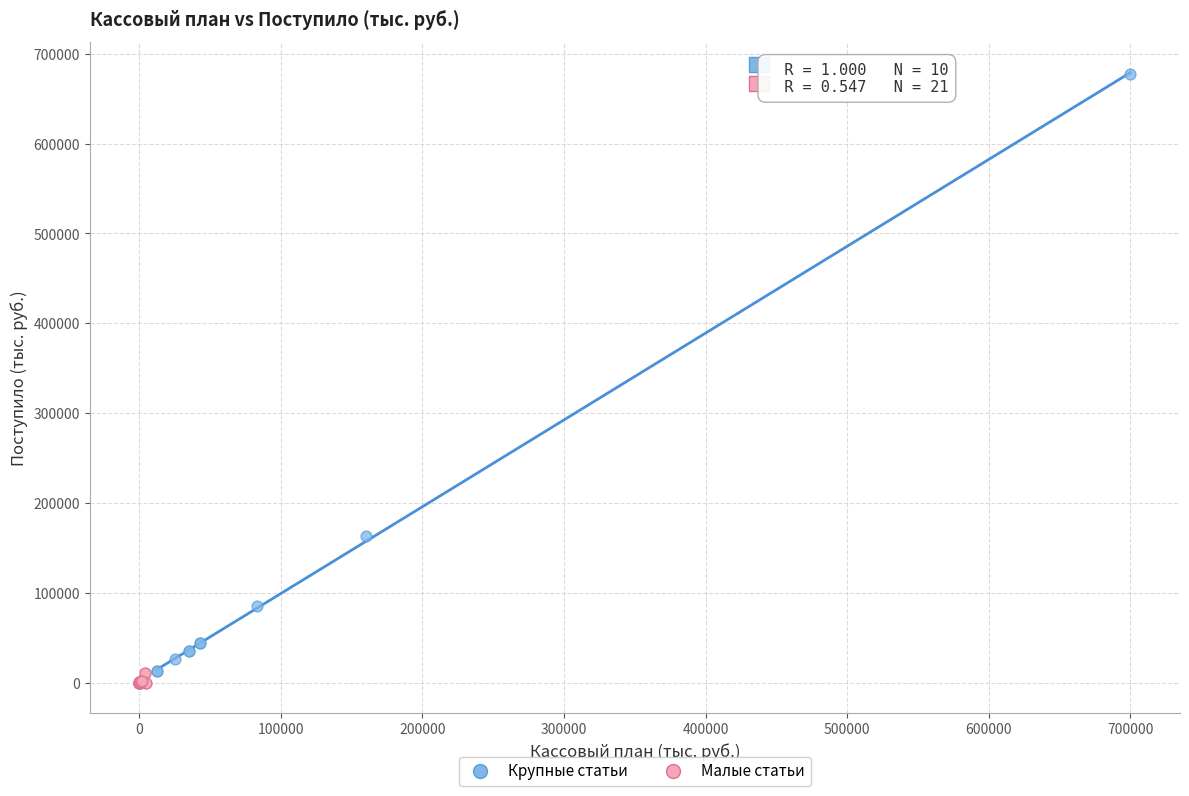

Which series contains the highest Y value?

Крупные статьи